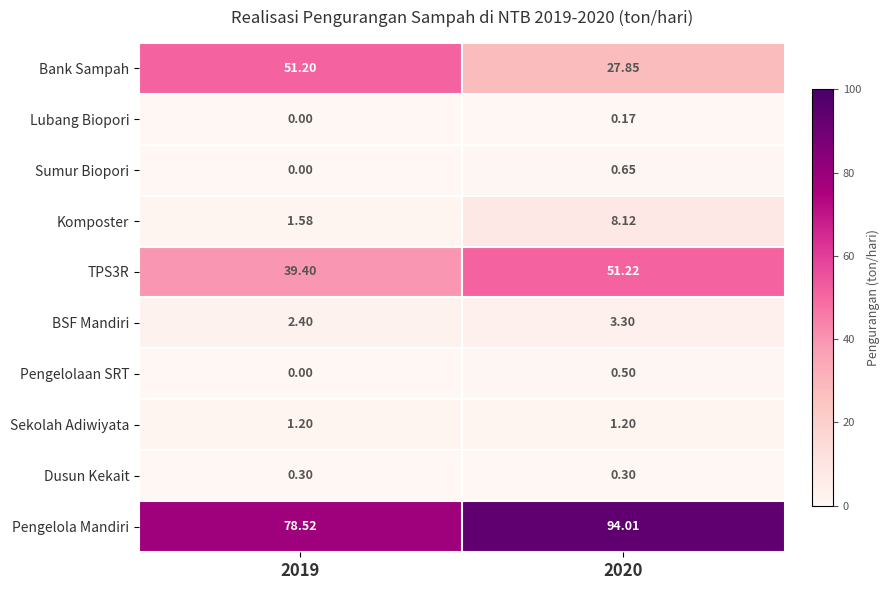

What is the maximum value shown in the chart?

94.0